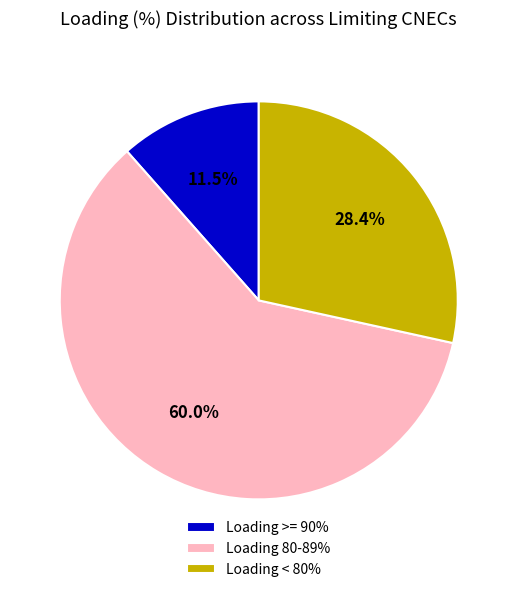

What is the ratio of the value at Loading 80-89% to the value at Loading >= 90%?

5.2